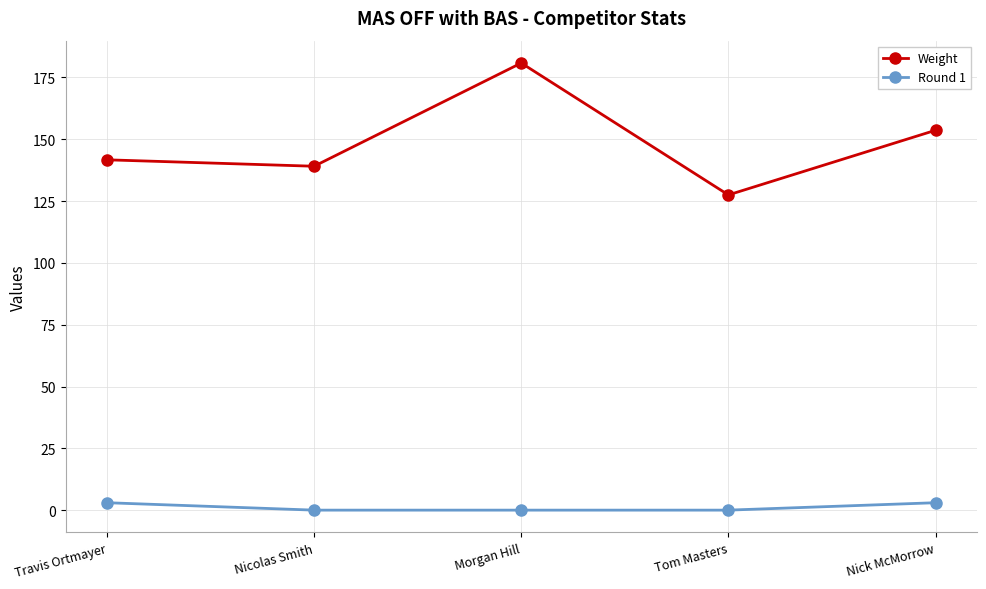

Which series has the widest spread of values?

Weight